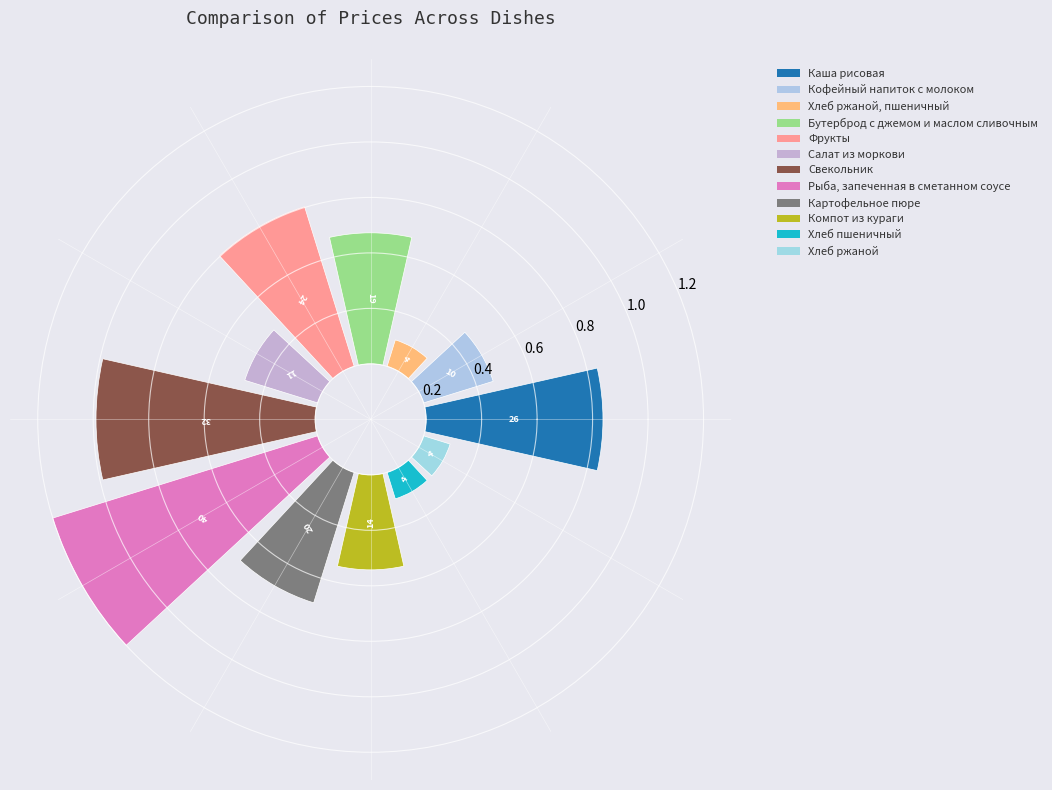

Is there any slice that represents more than half of the pie?

No